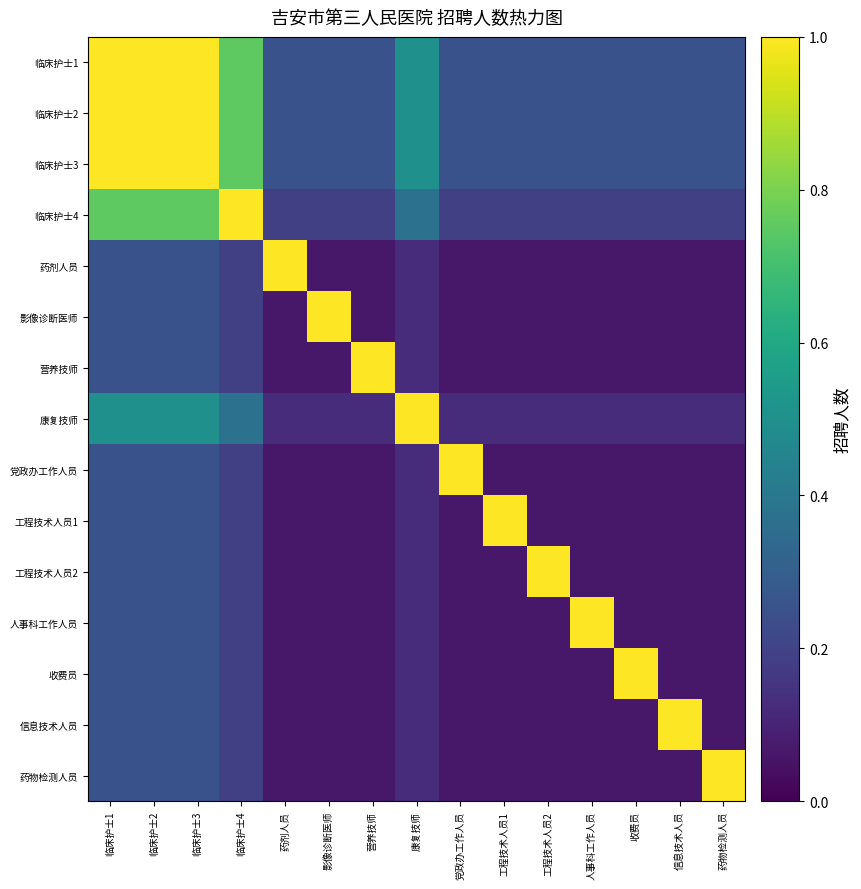

Which series changed the most between 临床护士2 and 信息技术人员?

临床护士1